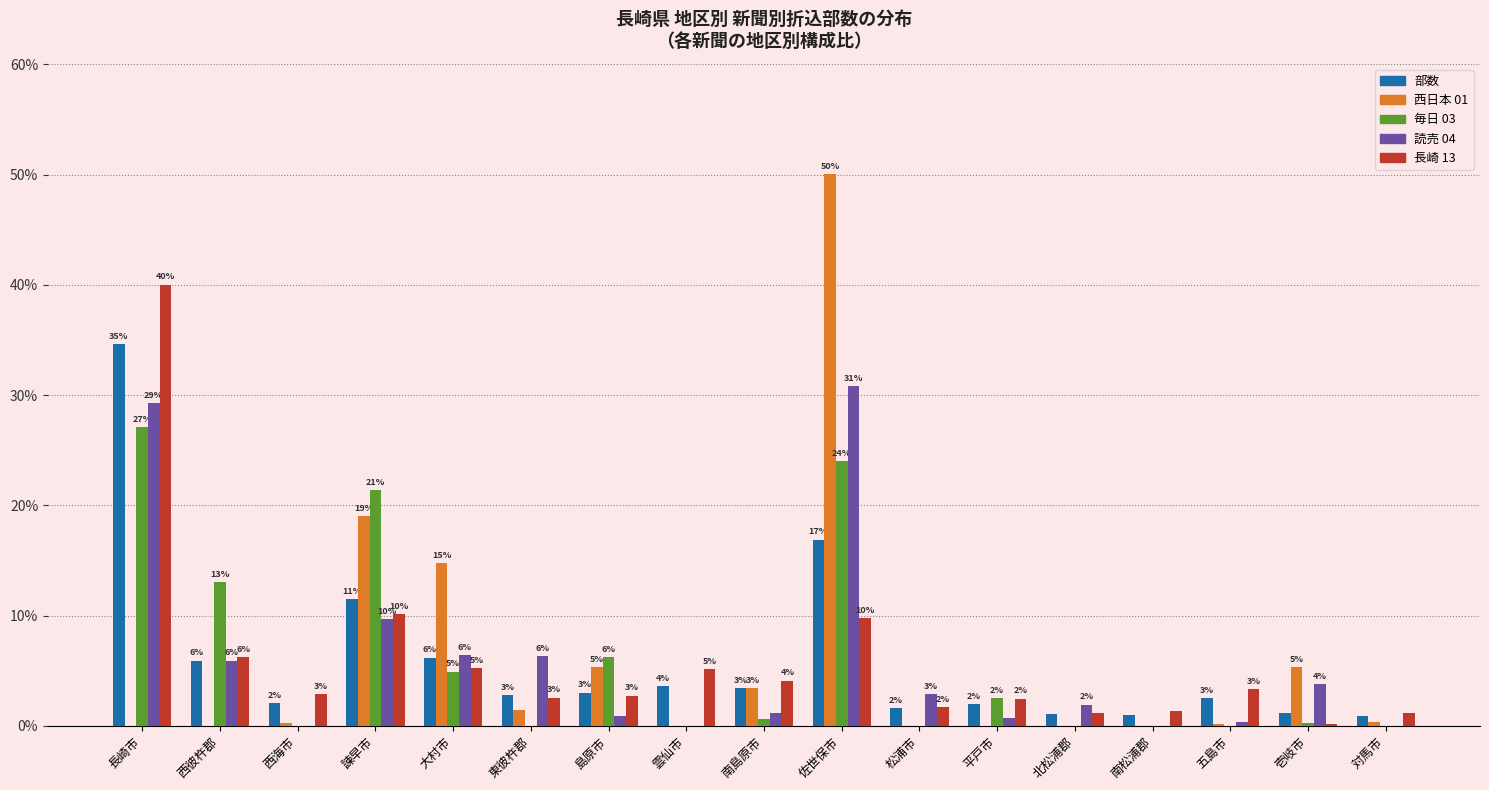

What are all the series names shown in the legend?

部数, 西日本 01, 毎日 03, 読売 04, 長崎 13